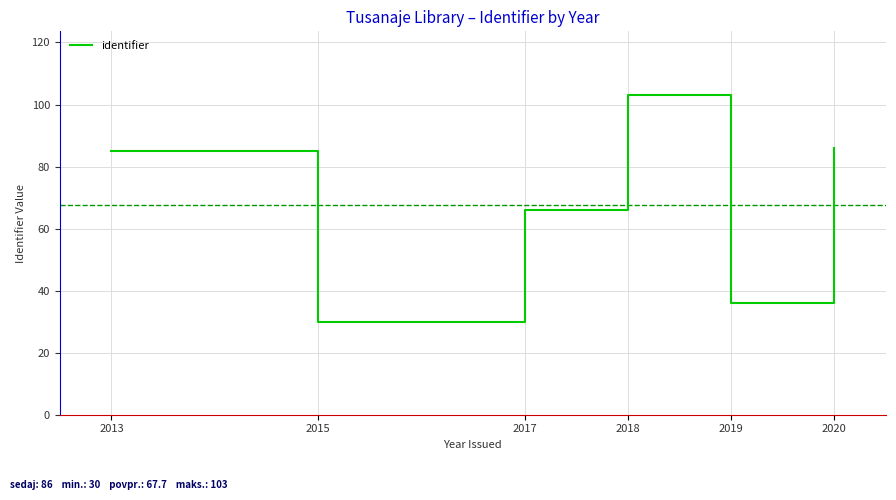

True or false: there are more than 1 points higher than both neighbors.

False